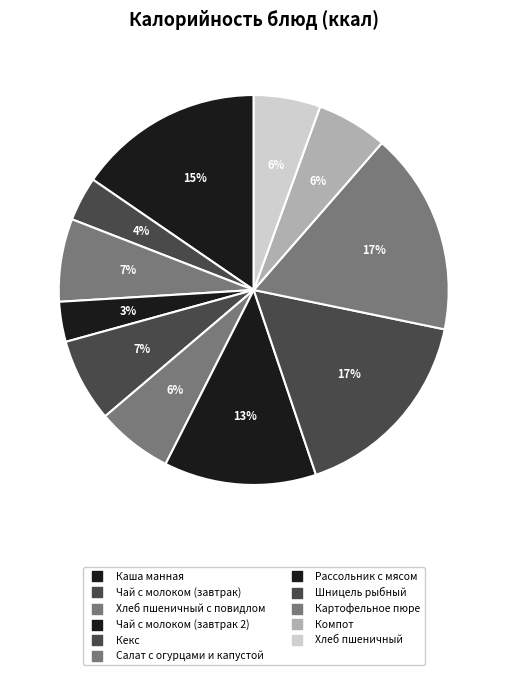

Count the number of slices in the pie.

11